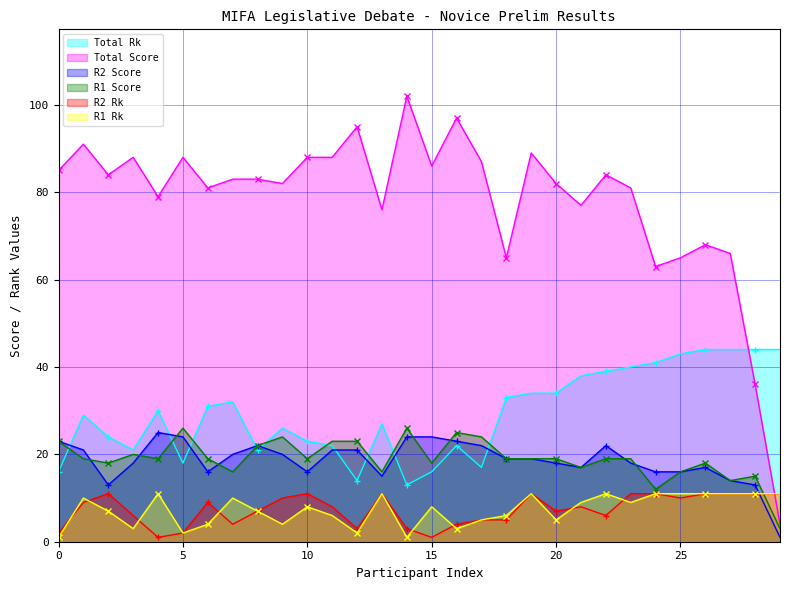

After their last crossing, which series has the higher values: Total Score or R2 Rk?

R2 Rk